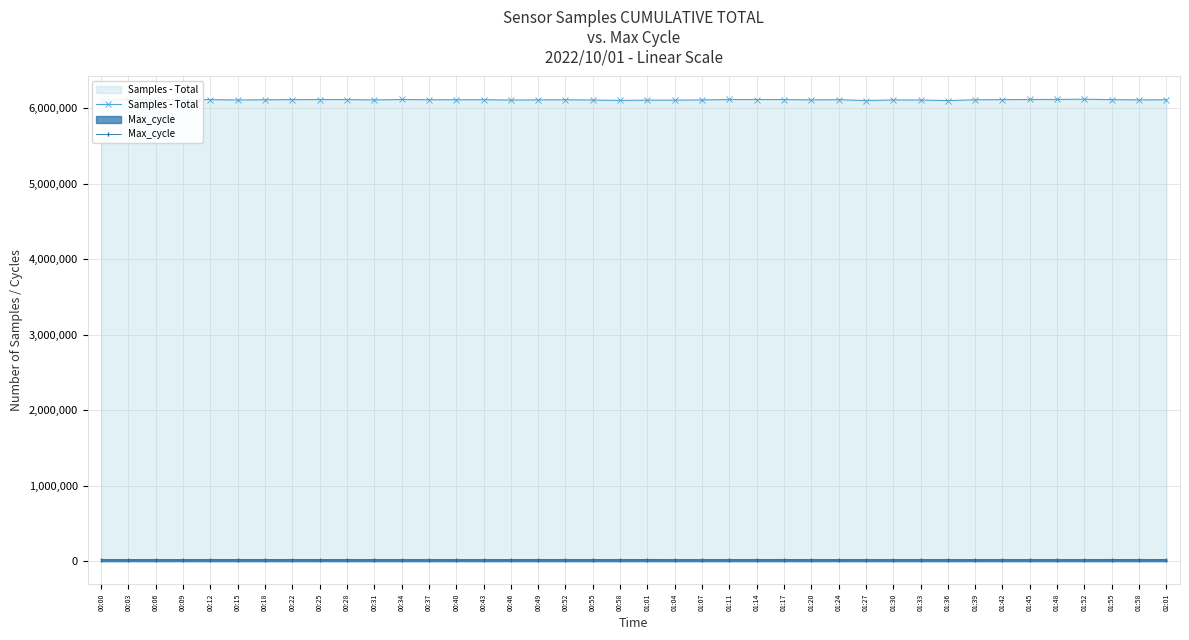

What is the average value of the Max_cycle series?

20269